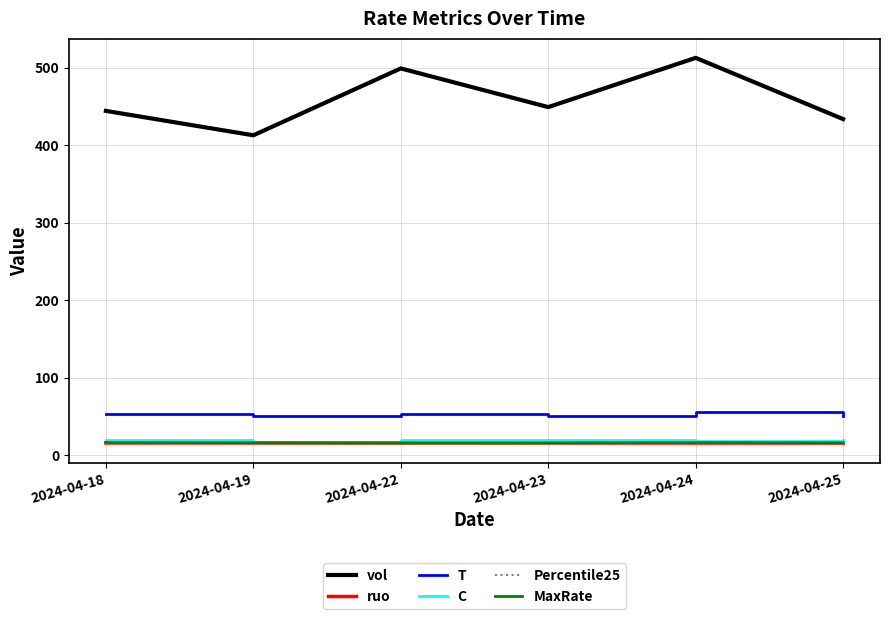

The value of C at 2024-04-24 is 18.0. True or false?

True